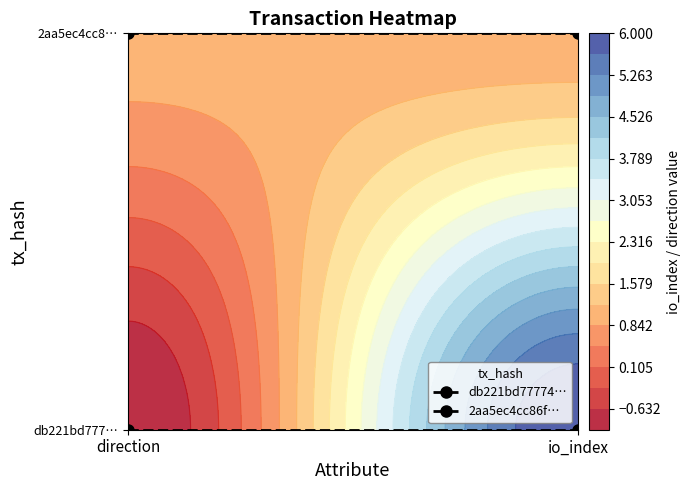

List the labels in order of db221bd77774… value, smallest first.

direction, io_index